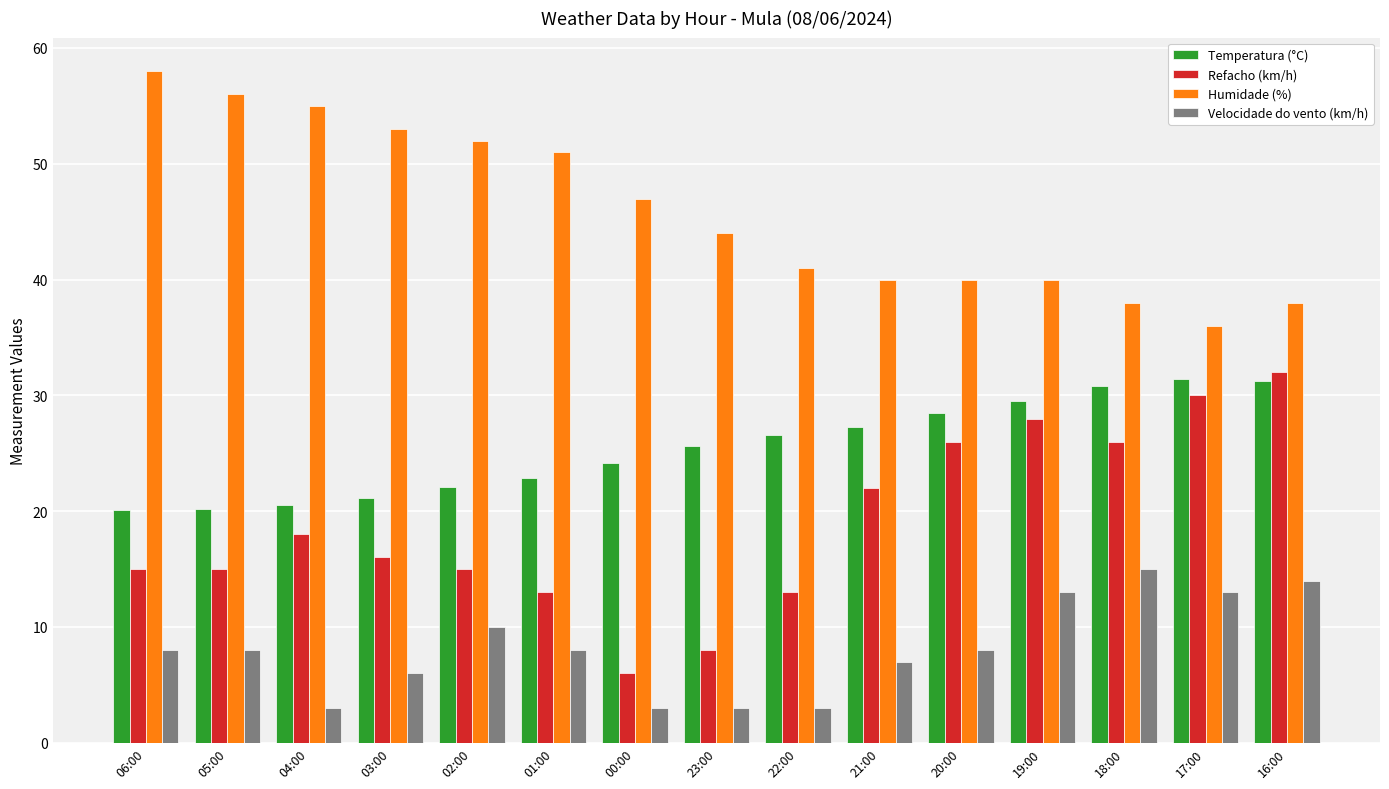

Which category has the highest value across all series?

06:00